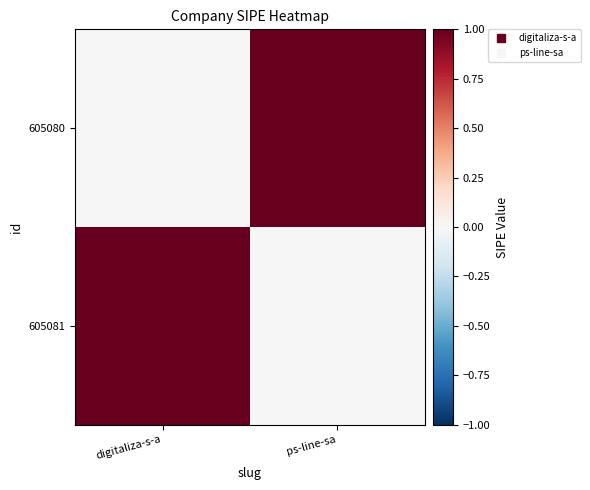

Count the number of data series in this chart.

2